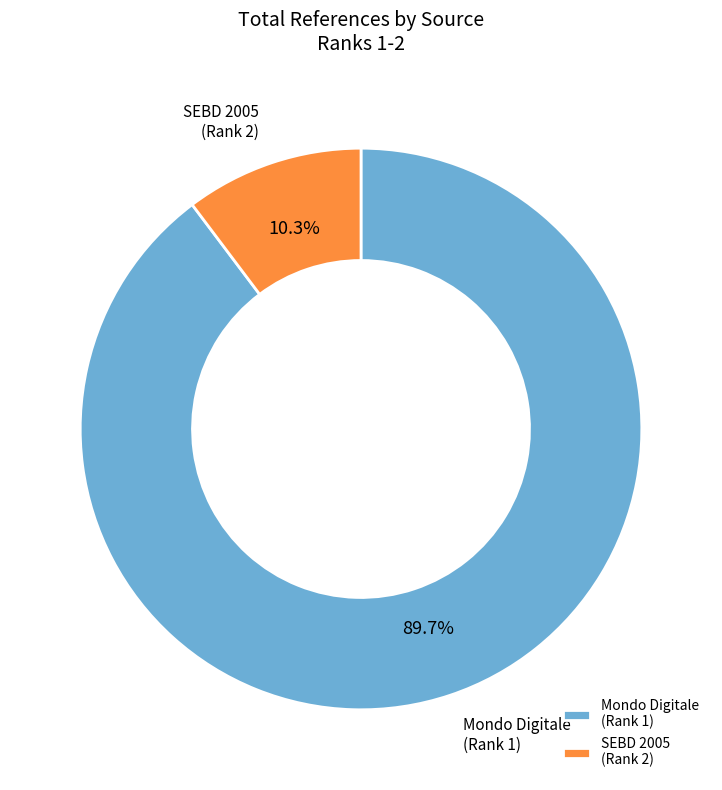

To the nearest percent, what is the difference between the largest and smallest slice percentages?

79%